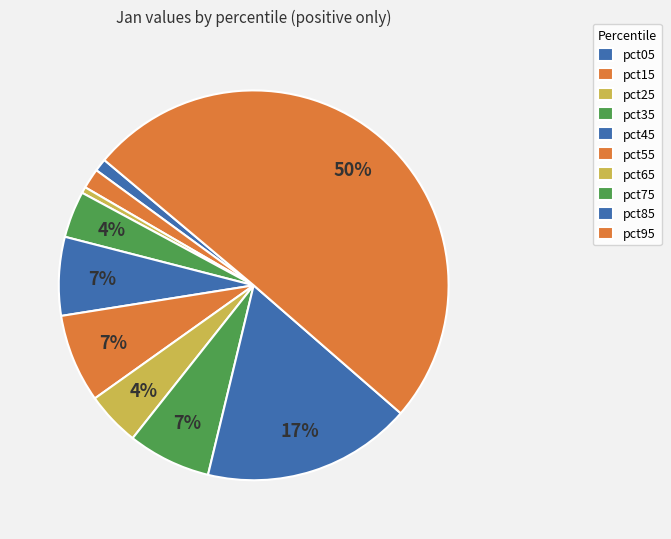

The pct65 slice represents 4% of the pie. True or false?

True